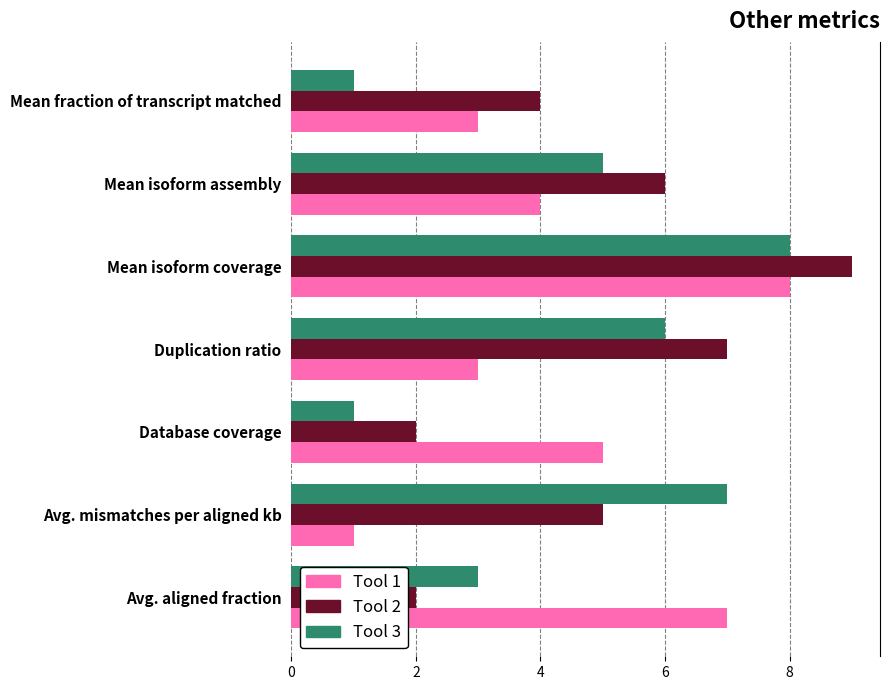

What is the greatest value displayed?

9